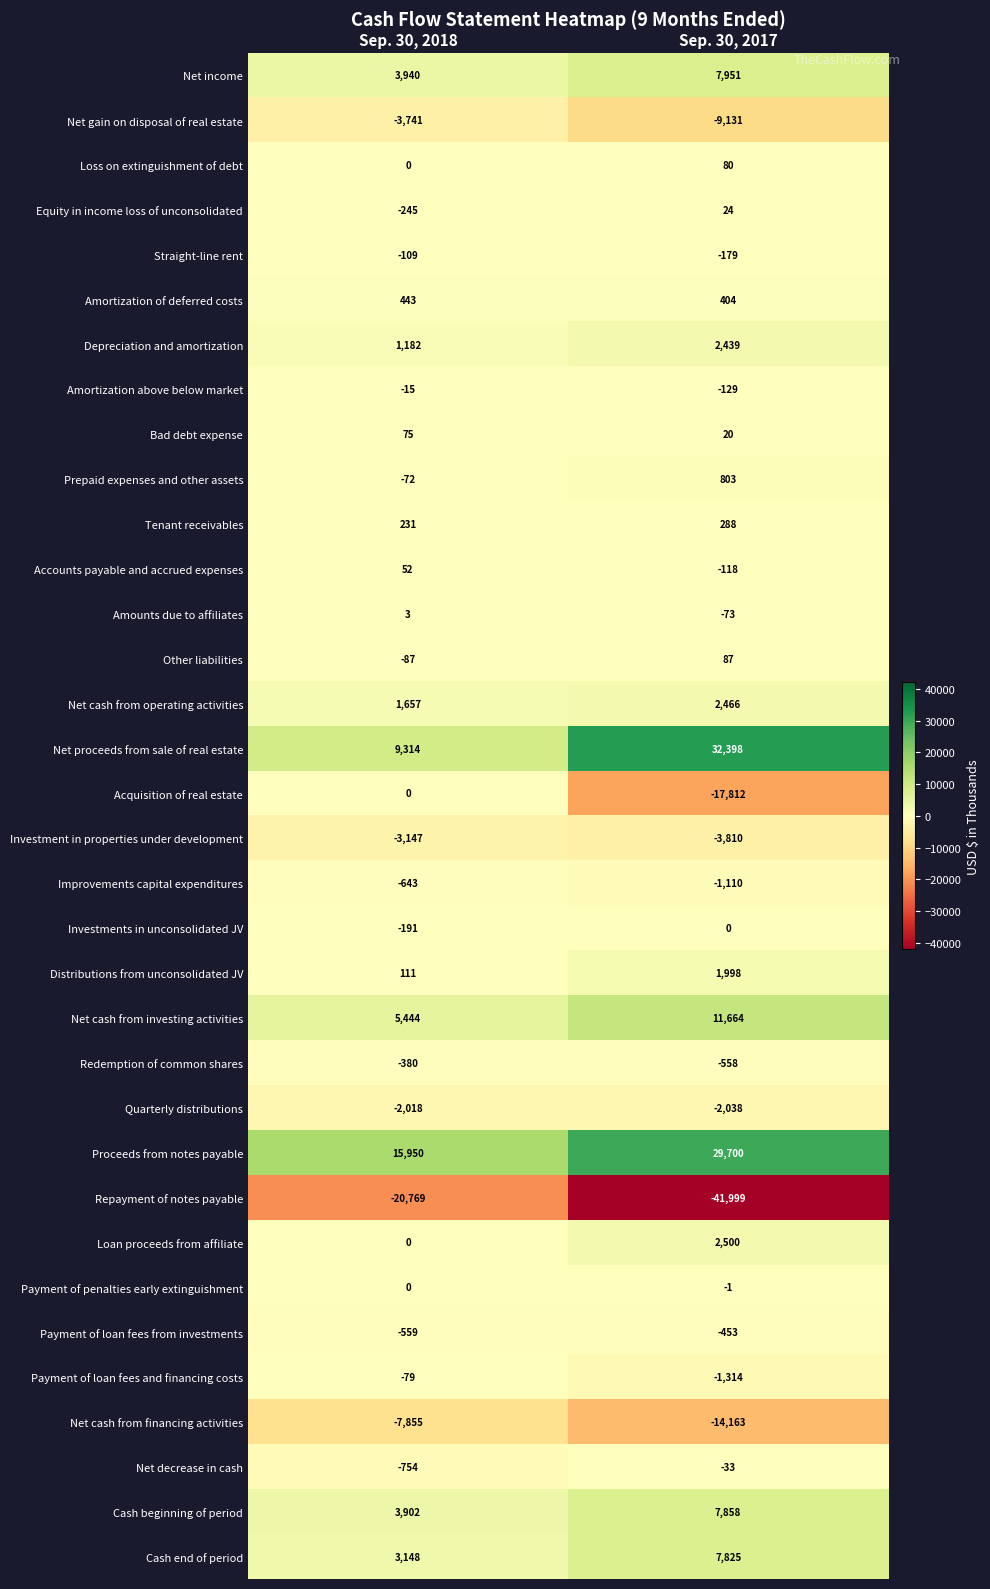

The Investment in properties under development series shows -3810 at Sep. 30, 2017. True or false?

True